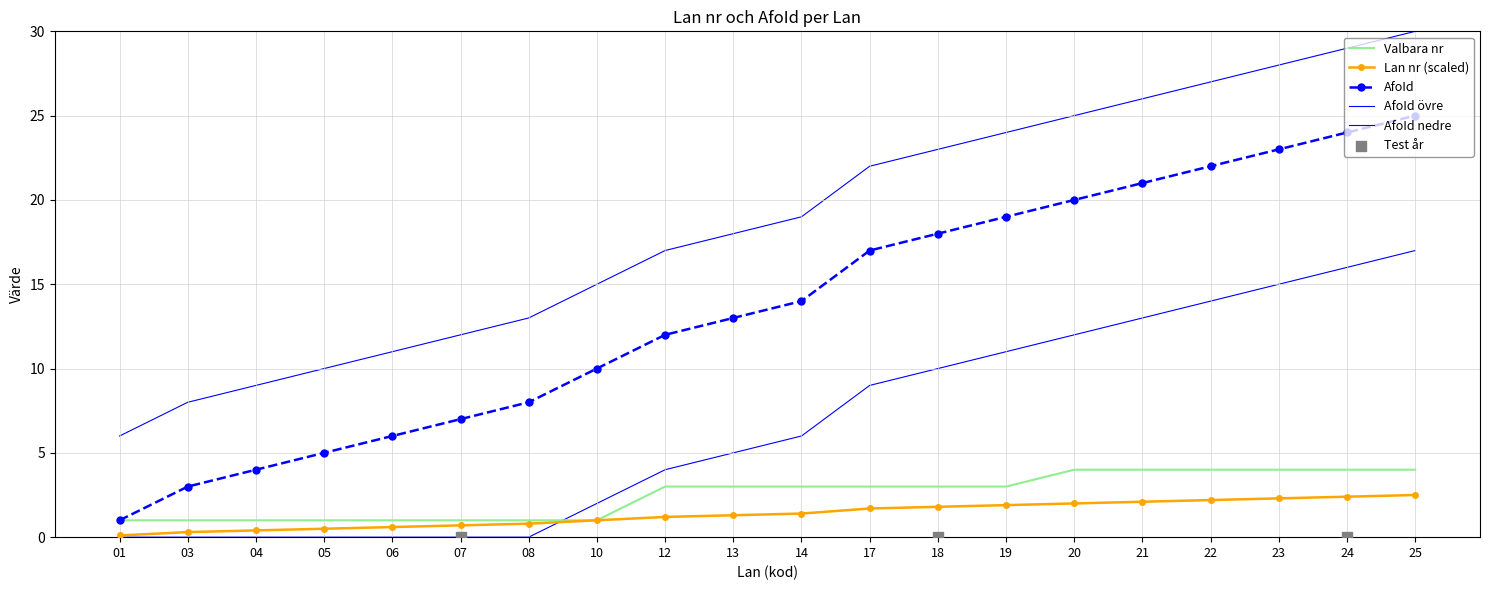

Which series has the largest total across all categories?

AfoId övre